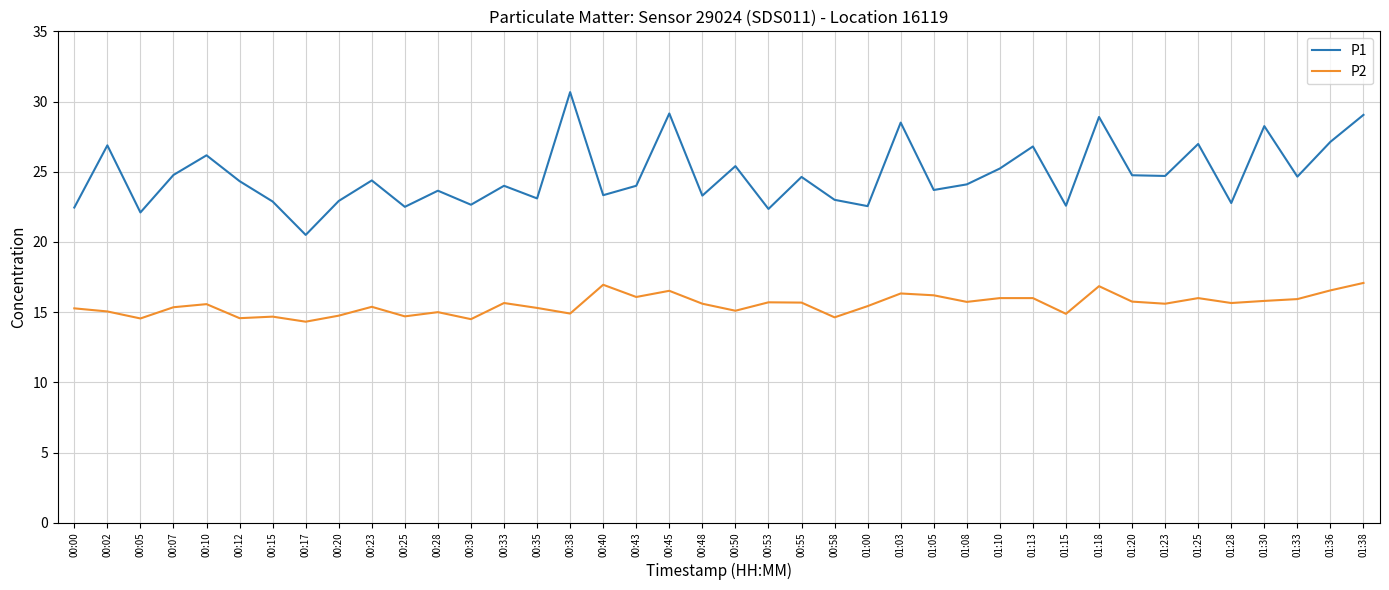

What are all the series names shown in the legend?

P1, P2